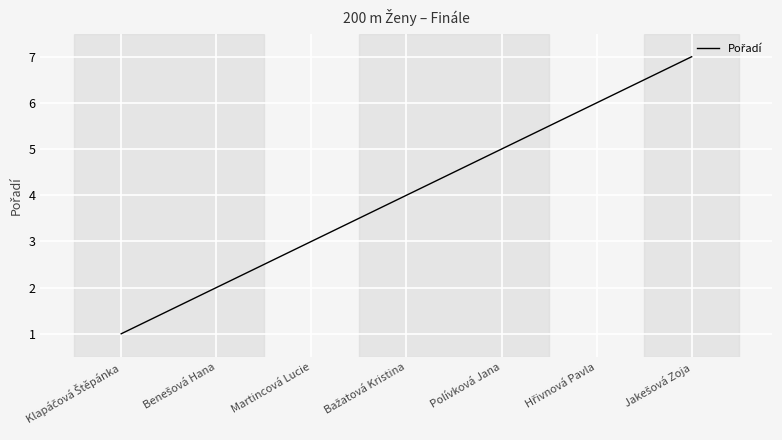

What is the smallest value displayed?

1